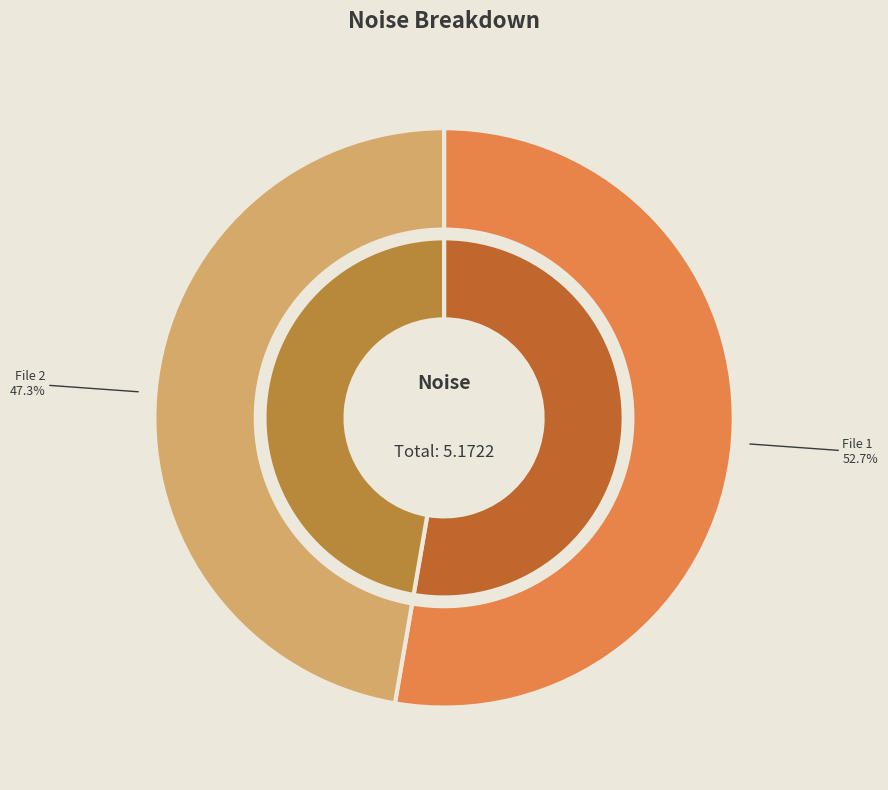

How much of the chart is everything except 20151123075908173_SVAKOV-R6_snap.fits?

52.7%